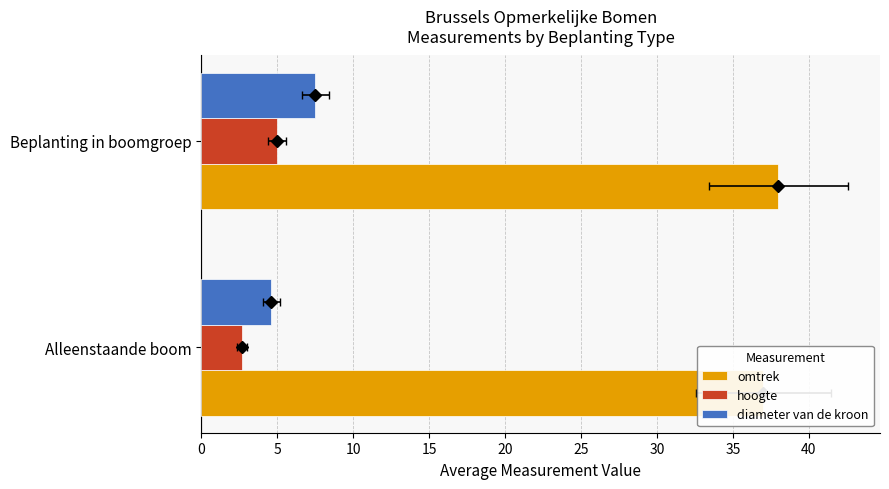

What is the maximum value for hoogte?

5.0